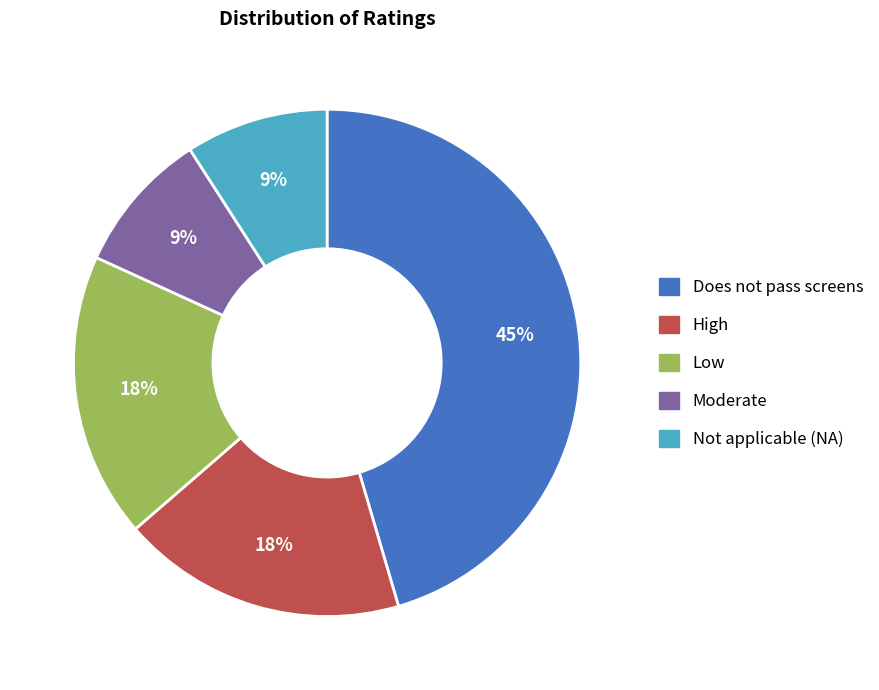

To the nearest percent, what is the combined percentage of Does not pass screens and Moderate?

55%